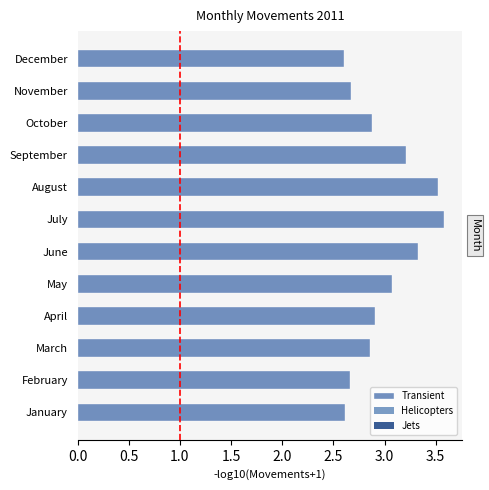

What is the sum of all values?

35.9